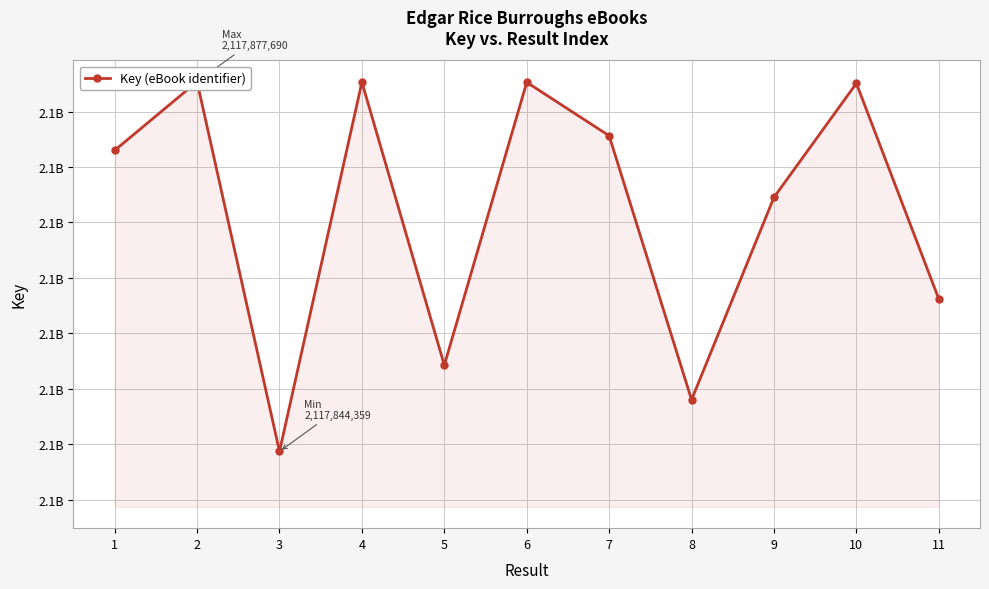

What is the value of the 8th point from the left?

2117849021